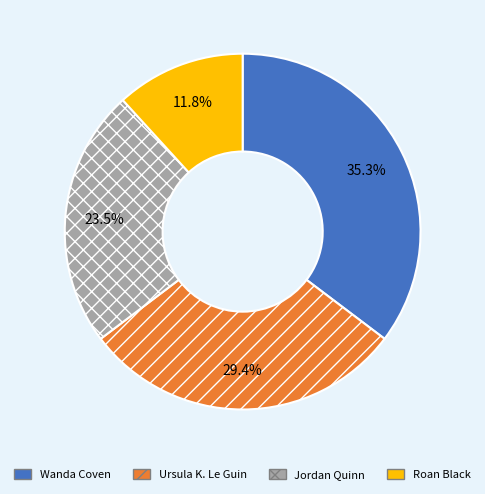

Does any single category account for the majority?

No